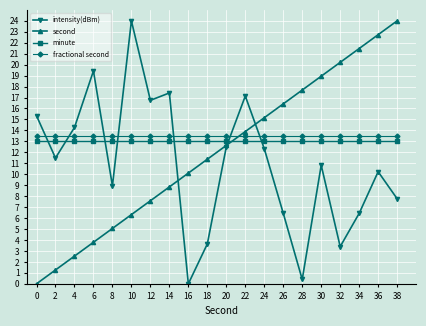

At which label does second first exceed 12?

20